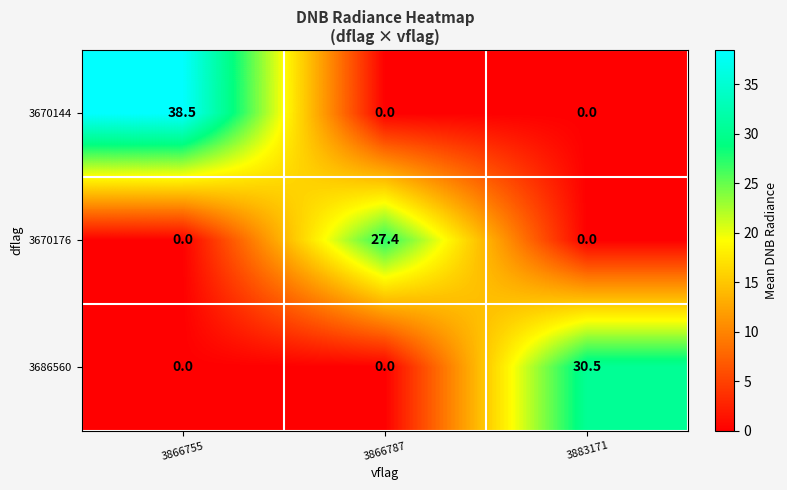

Between 3866755 and 3883171, which series saw the biggest shift?

3670144